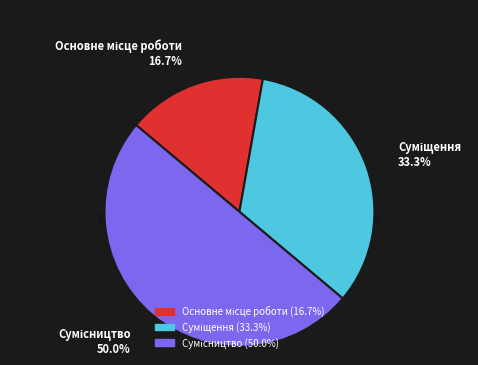

Does Суміщення account for over 50% of the chart?

No